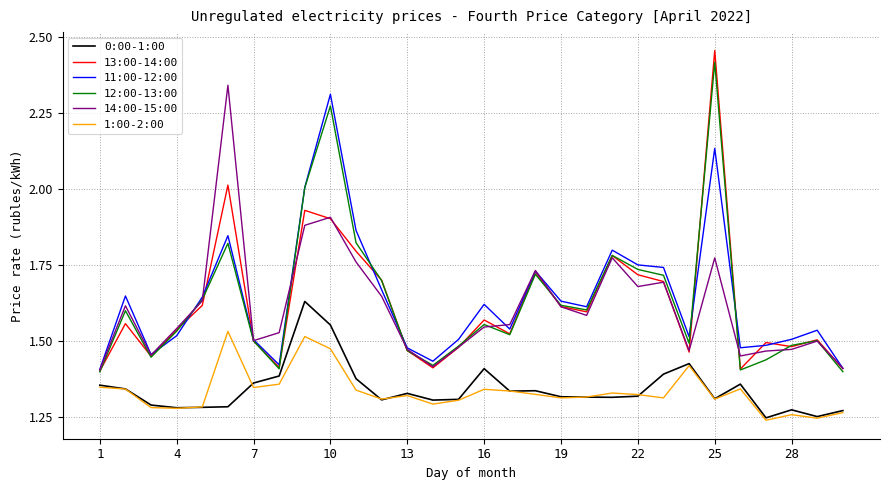

Which series has the widest spread of values?

13:00-14:00